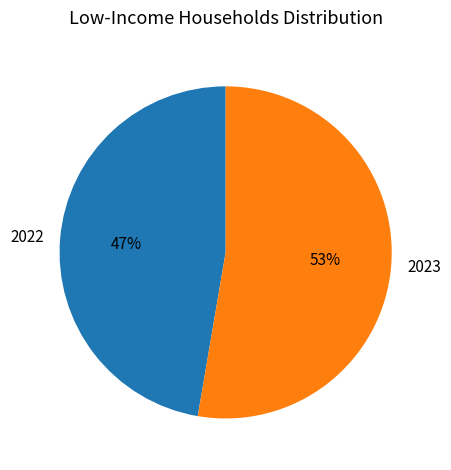

To the nearest percent, what is the average slice percentage?

50%